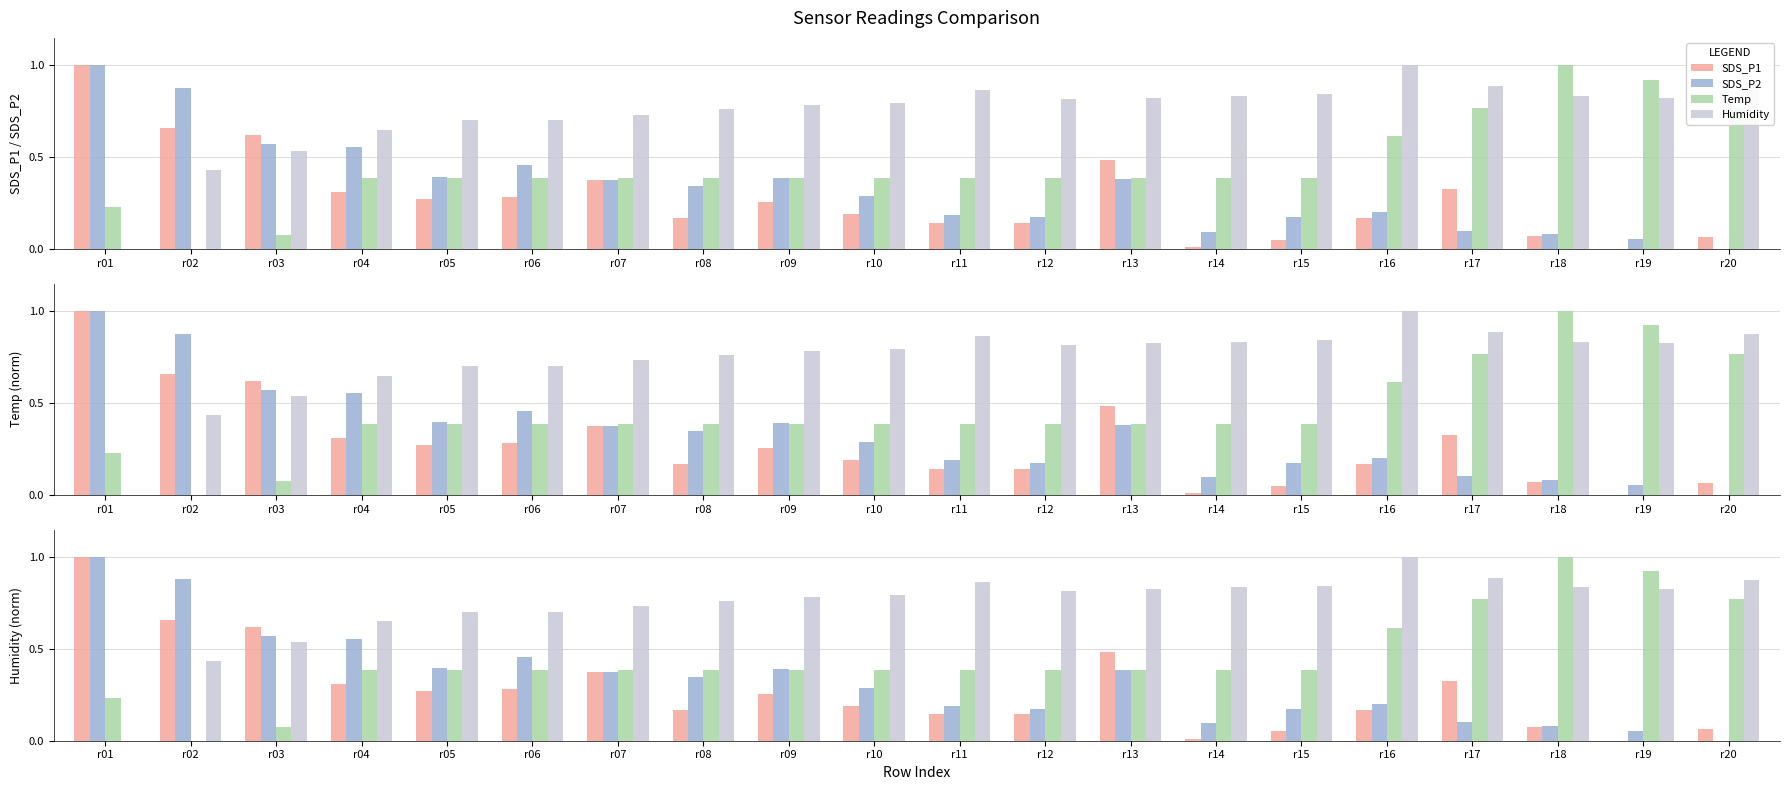

How many Humidity values are between 0 and 1?

20